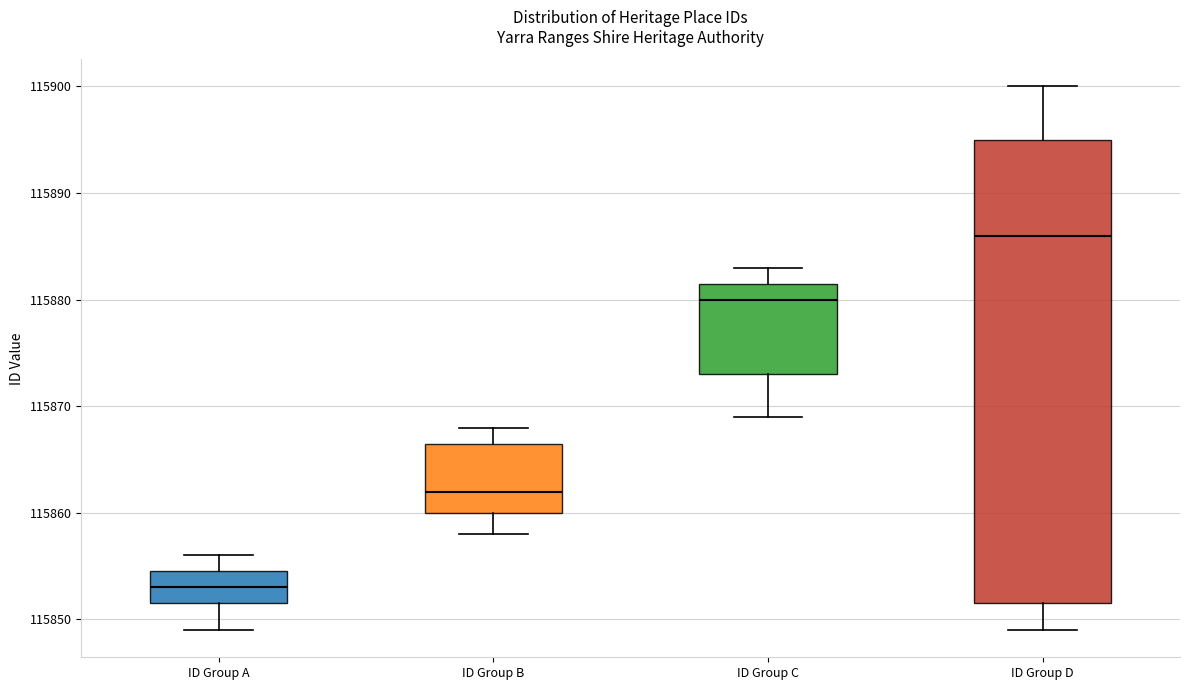

Which box is the tallest, from its lower edge to its upper edge?

ID Group D